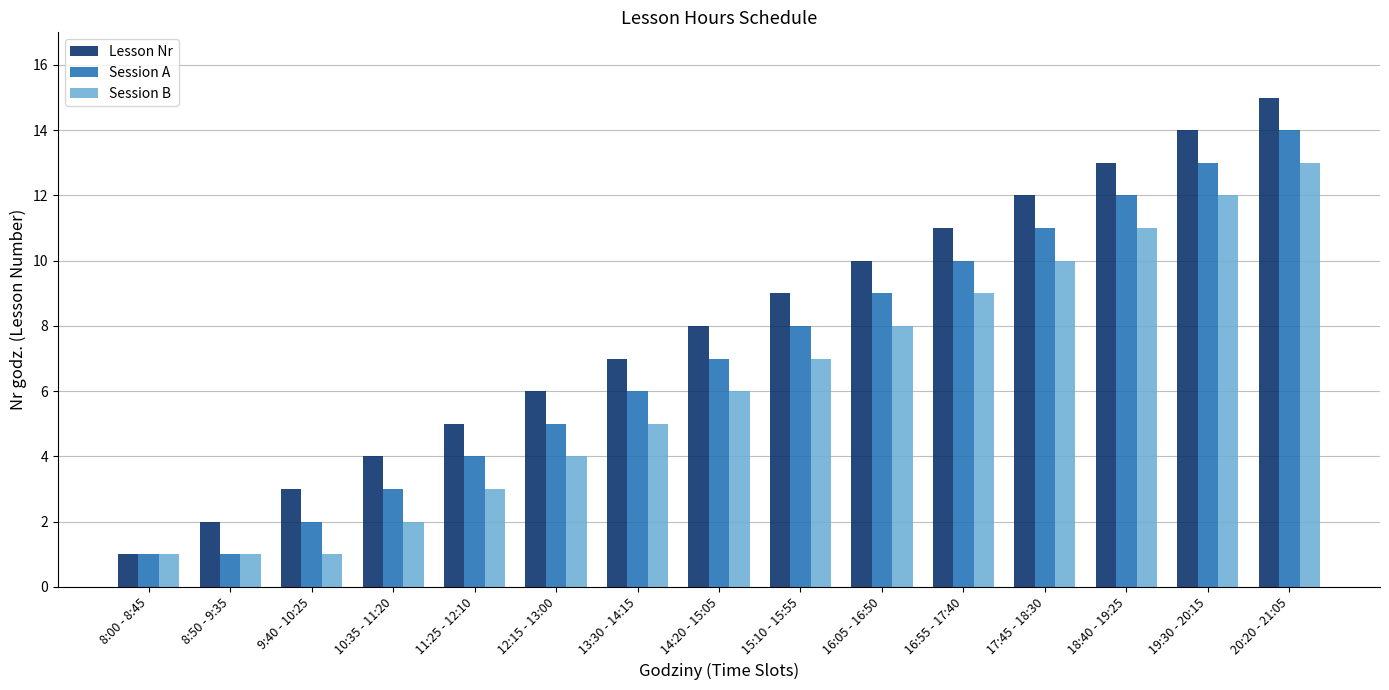

At which label is Session B closest to 7?

15:10 - 15:55